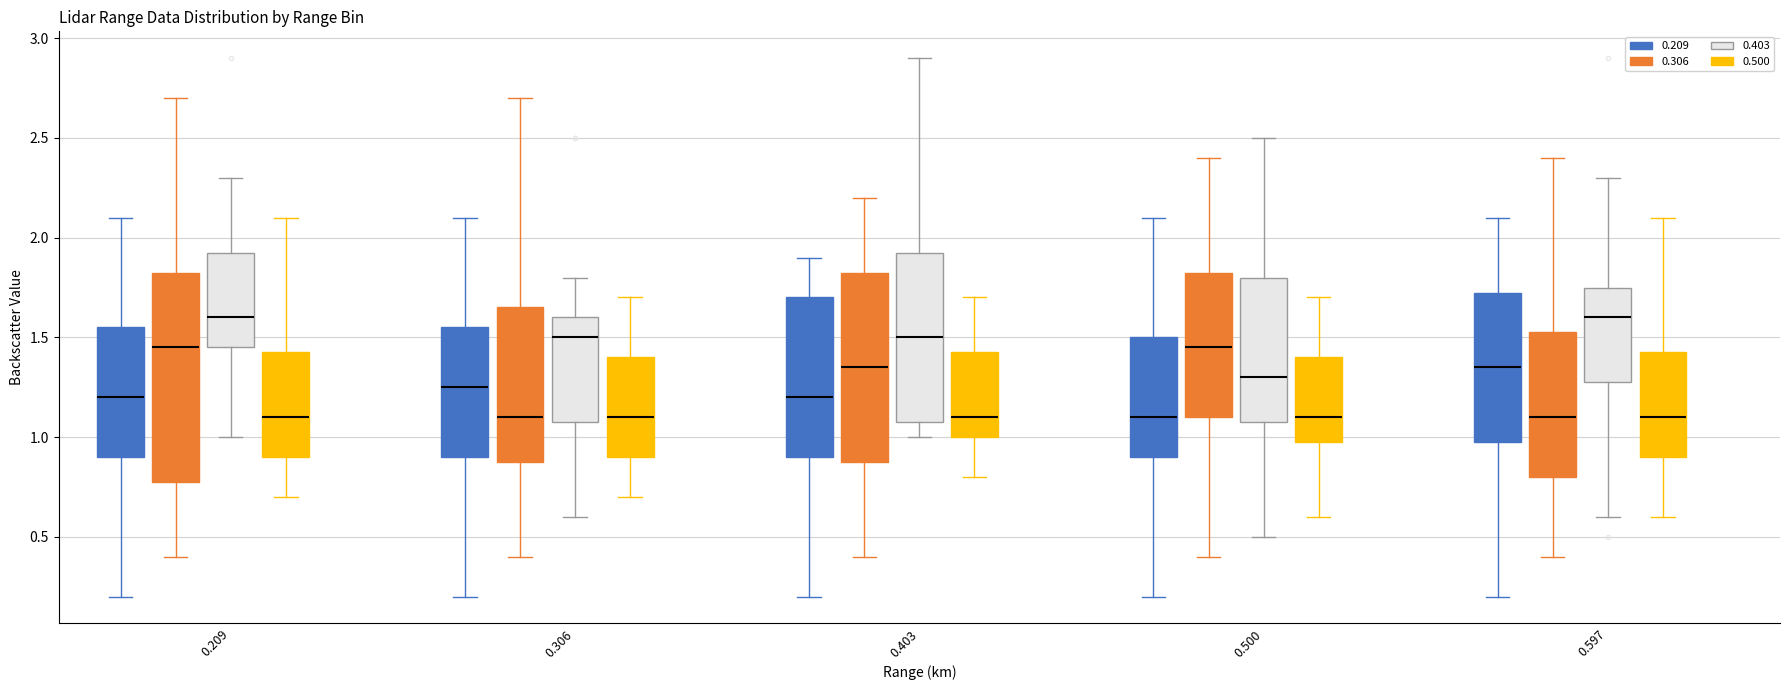

Reading left to right, transcribe this box plot: for each box, give where its median line is, the range the box spans, and where its two whiskers end, as read against the y-axis. The values are not printed on the chart, so give them approximately, as read against the axis.

0.209 (0.209): median 1.20, box 0.90 to 1.55, whiskers 0.20 to 2.10
0.209 (0.306): median 1.45, box 0.80 to 1.85, whiskers 0.40 to 2.70
0.209 (0.403): median 1.60, box 1.45 to 1.95, whiskers 1.00 to 2.30
0.209 (0.500): median 1.10, box 0.90 to 1.45, whiskers 0.70 to 2.10
0.306 (0.209): median 1.25, box 0.90 to 1.55, whiskers 0.20 to 2.10
0.306 (0.306): median 1.10, box 0.90 to 1.65, whiskers 0.40 to 2.70
0.306 (0.403): median 1.50, box 1.10 to 1.60, whiskers 0.60 to 1.80
0.306 (0.500): median 1.10, box 0.90 to 1.40, whiskers 0.70 to 1.70
0.403 (0.209): median 1.20, box 0.90 to 1.70, whiskers 0.20 to 1.90
0.403 (0.306): median 1.35, box 0.90 to 1.85, whiskers 0.40 to 2.20
0.403 (0.403): median 1.50, box 1.10 to 1.95, whiskers 1.00 to 2.90
0.403 (0.500): median 1.10, box 1.00 to 1.45, whiskers 0.80 to 1.70
0.500 (0.209): median 1.10, box 0.90 to 1.50, whiskers 0.20 to 2.10
0.500 (0.306): median 1.45, box 1.10 to 1.85, whiskers 0.40 to 2.40
0.500 (0.403): median 1.30, box 1.10 to 1.80, whiskers 0.50 to 2.50
0.500 (0.500): median 1.10, box 1.00 to 1.40, whiskers 0.60 to 1.70
0.597 (0.209): median 1.35, box 1.00 to 1.75, whiskers 0.20 to 2.10
0.597 (0.306): median 1.10, box 0.80 to 1.55, whiskers 0.40 to 2.40
0.597 (0.403): median 1.60, box 1.30 to 1.75, whiskers 0.60 to 2.30
0.597 (0.500): median 1.10, box 0.90 to 1.45, whiskers 0.60 to 2.10